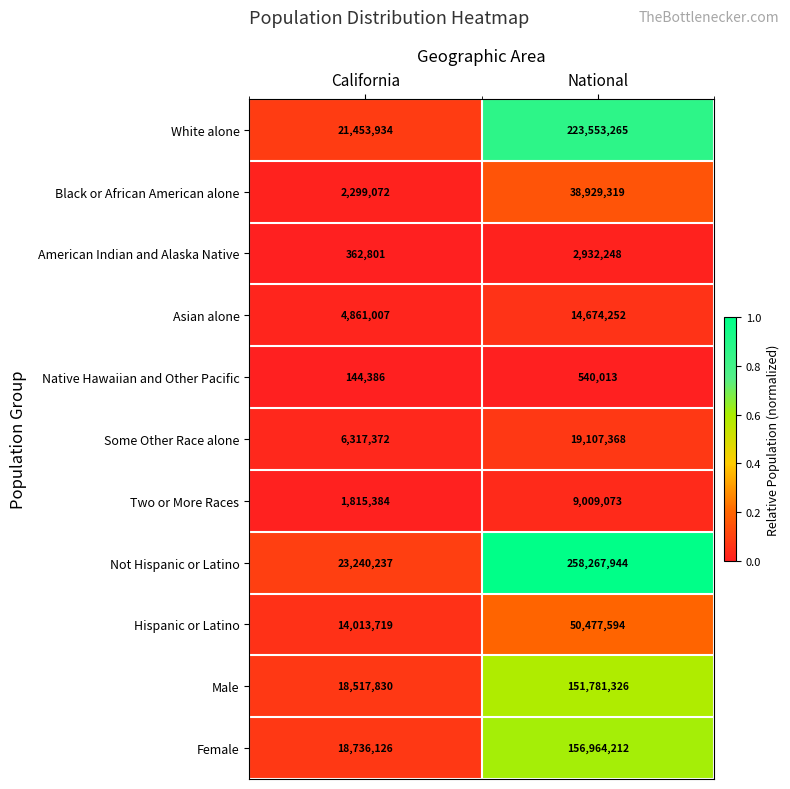

True or false: Hispanic or Latino has a value of 14013719 at California.

True